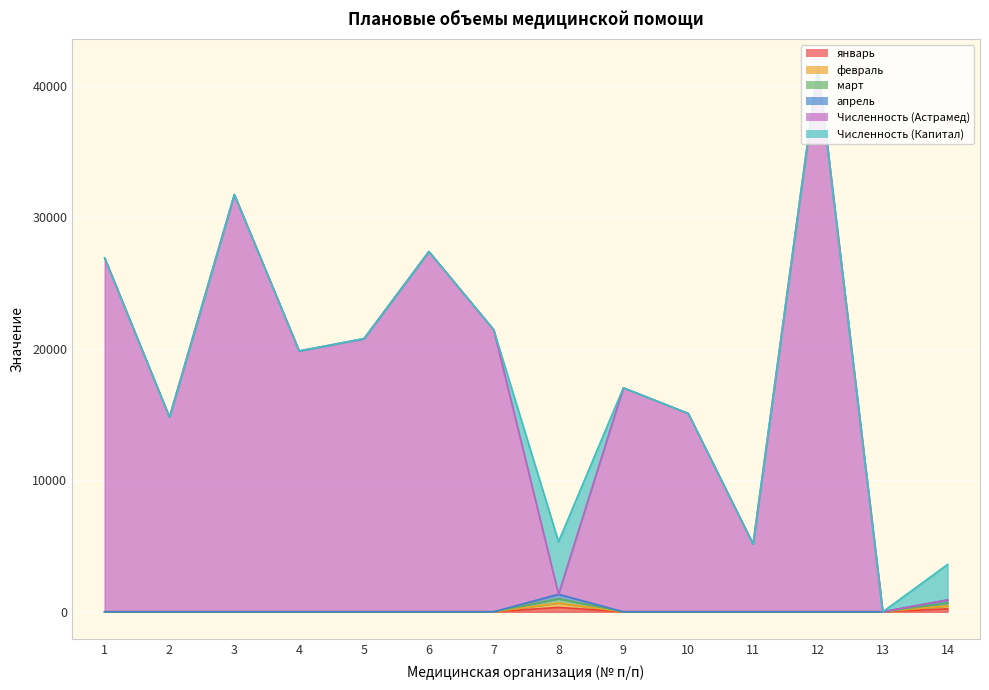

Is it true that январь equals -148 at 10?

False